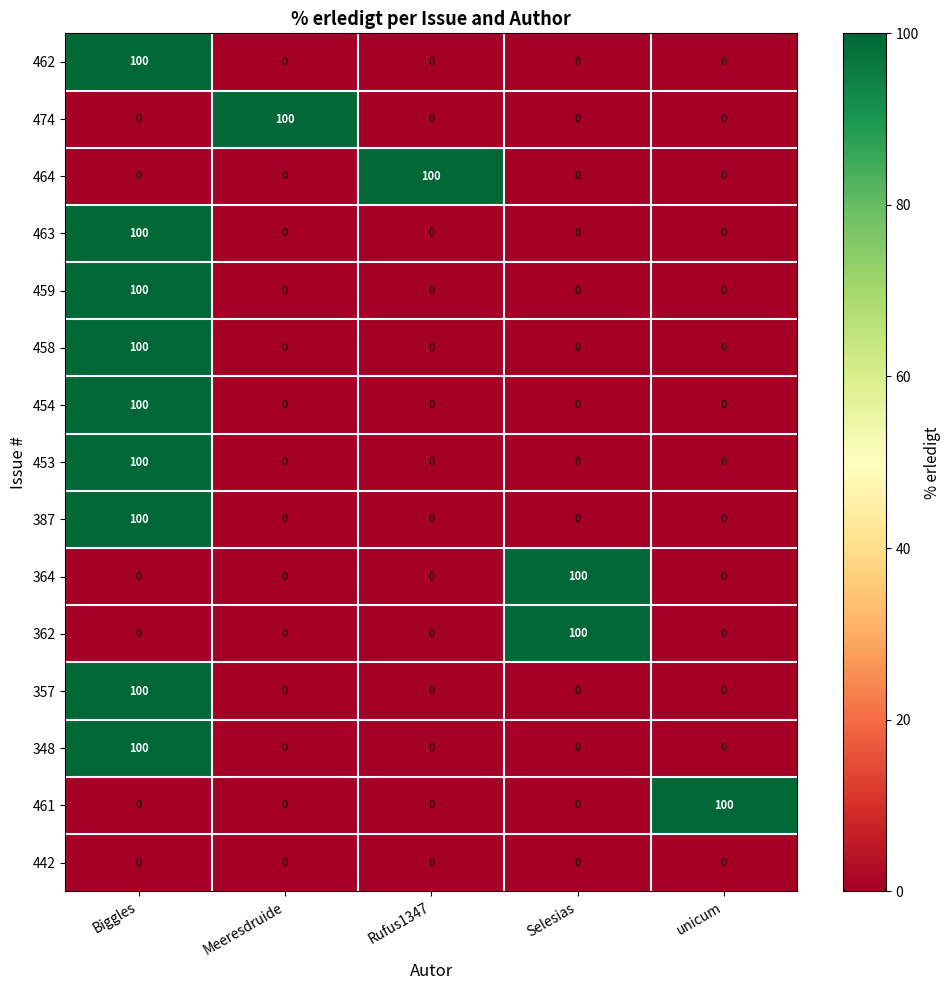

What is the difference between the maximum and minimum values in the 453 series?

100